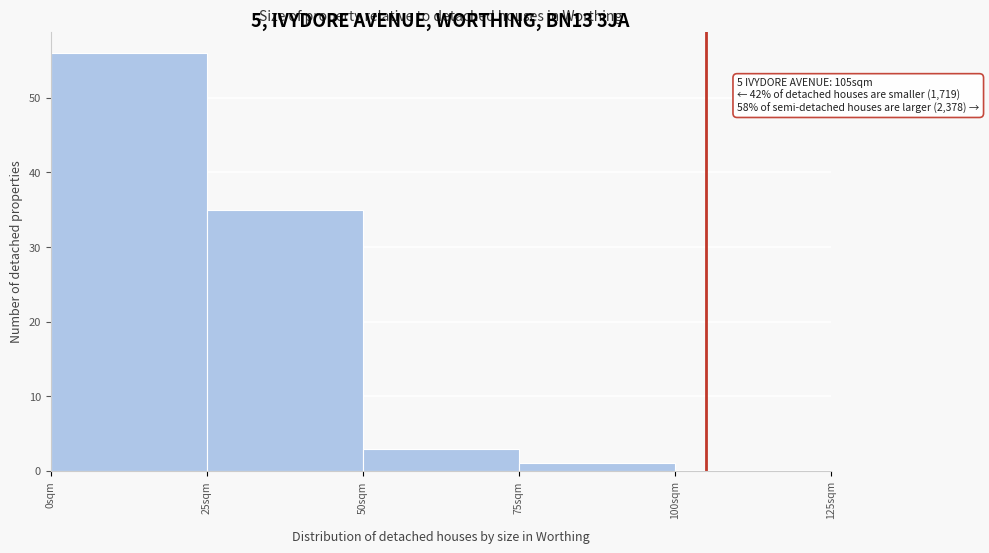

Which range on the x-axis has the tallest bar?

0 to 25